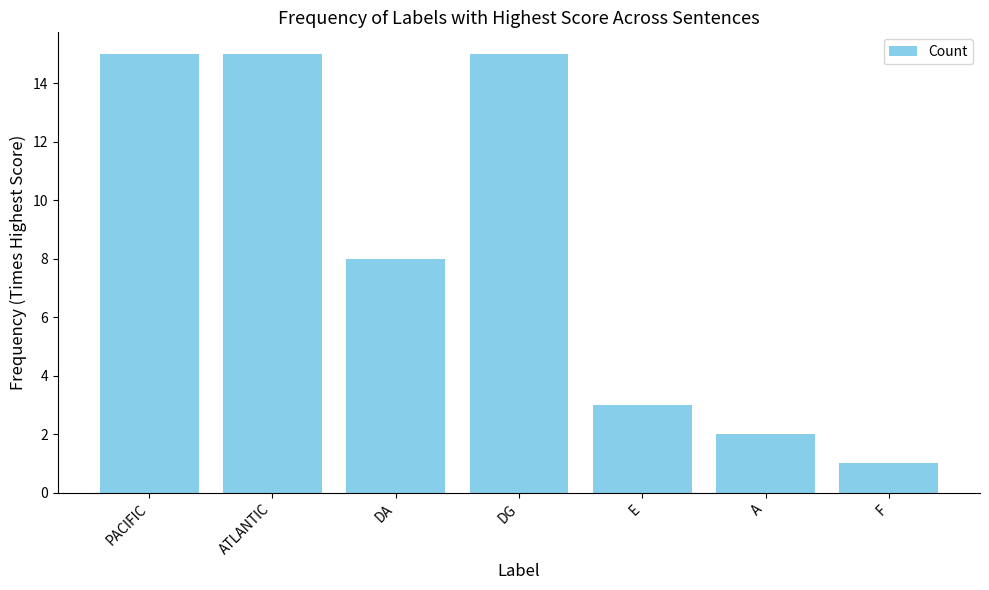

What is the greatest value displayed?

15